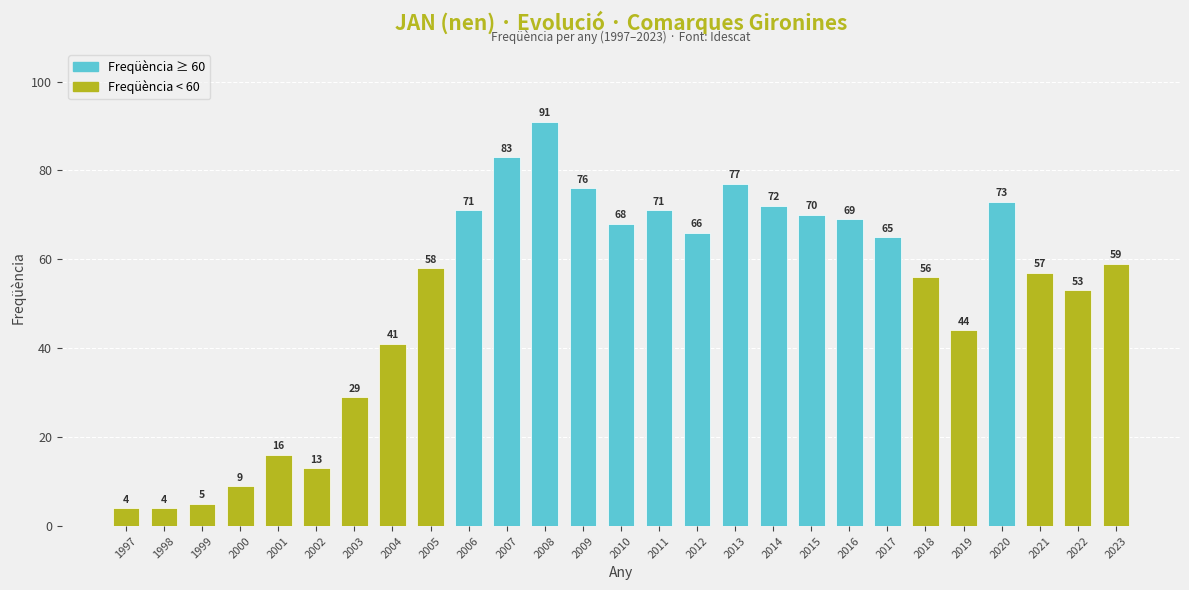

Which has a higher value, 2014 or 2002?

2014